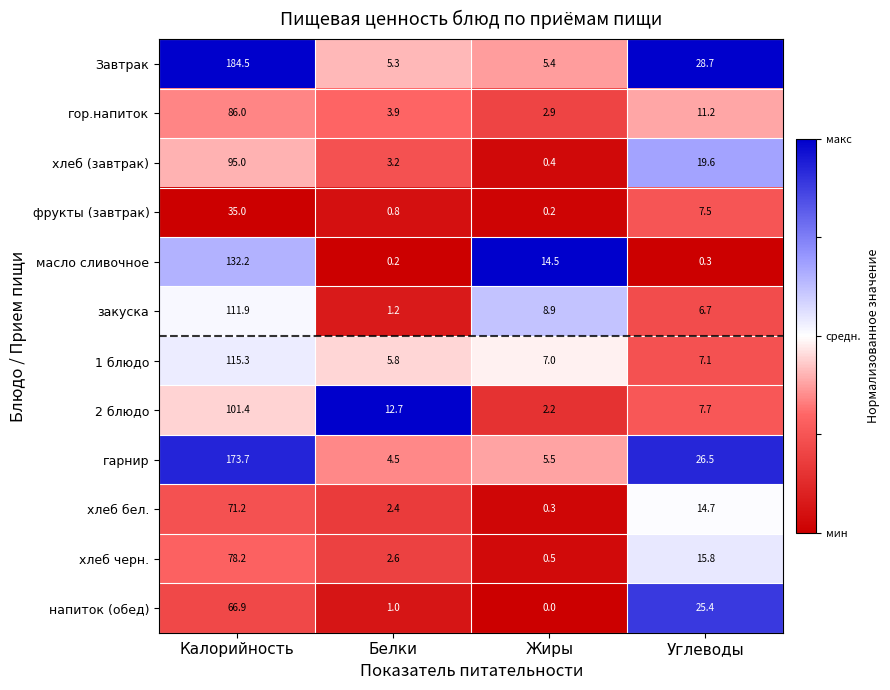

Which series has the largest total across all categories?

Завтрак